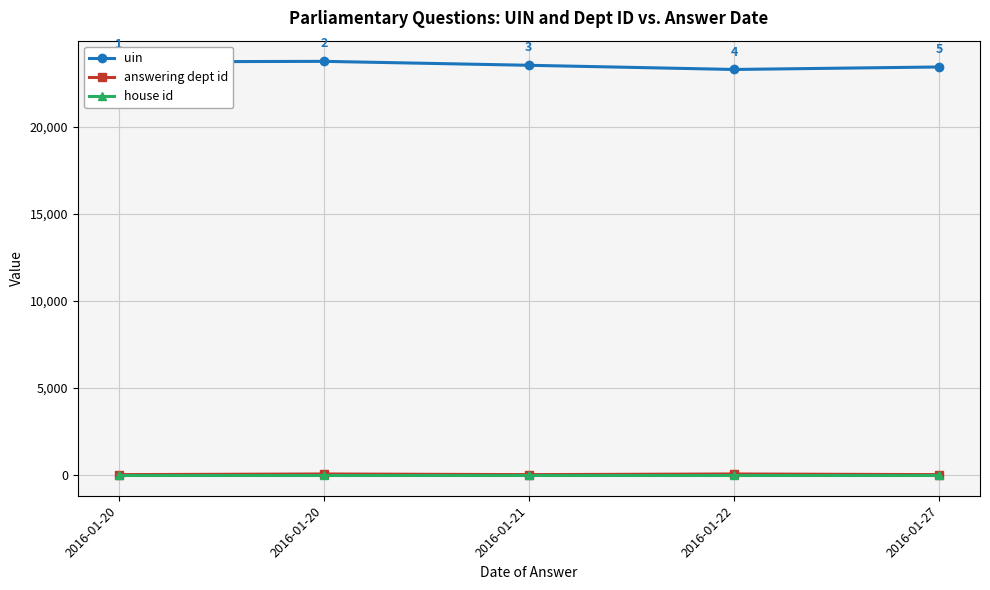

At which category is the sum across all series the highest?

2016-01-20